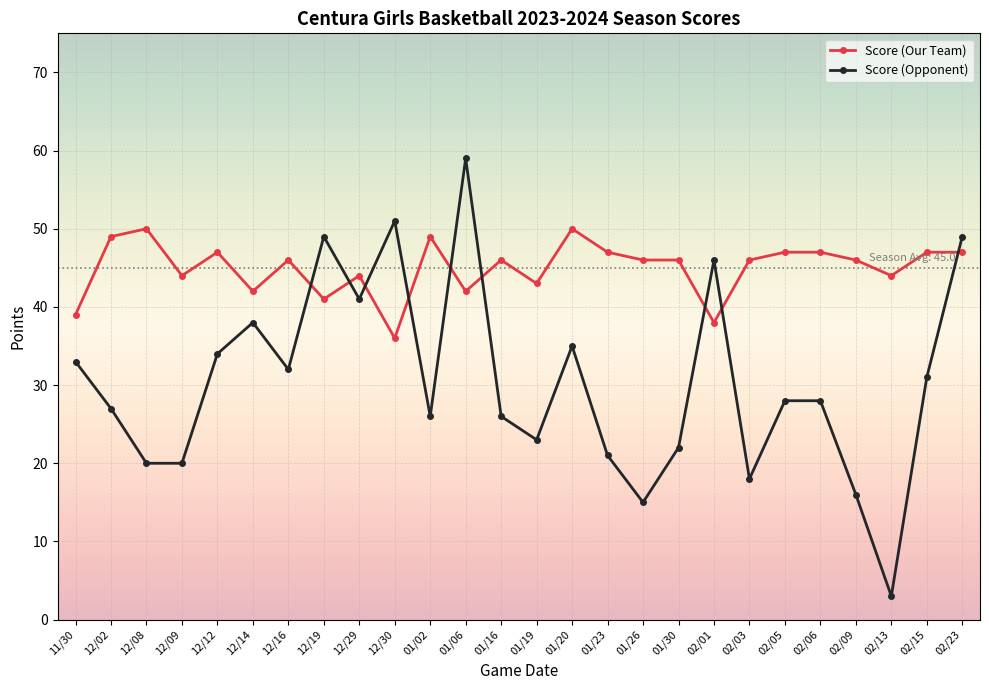

Between 01/19 and 02/13, which series saw the biggest shift?

Score (Opponent)